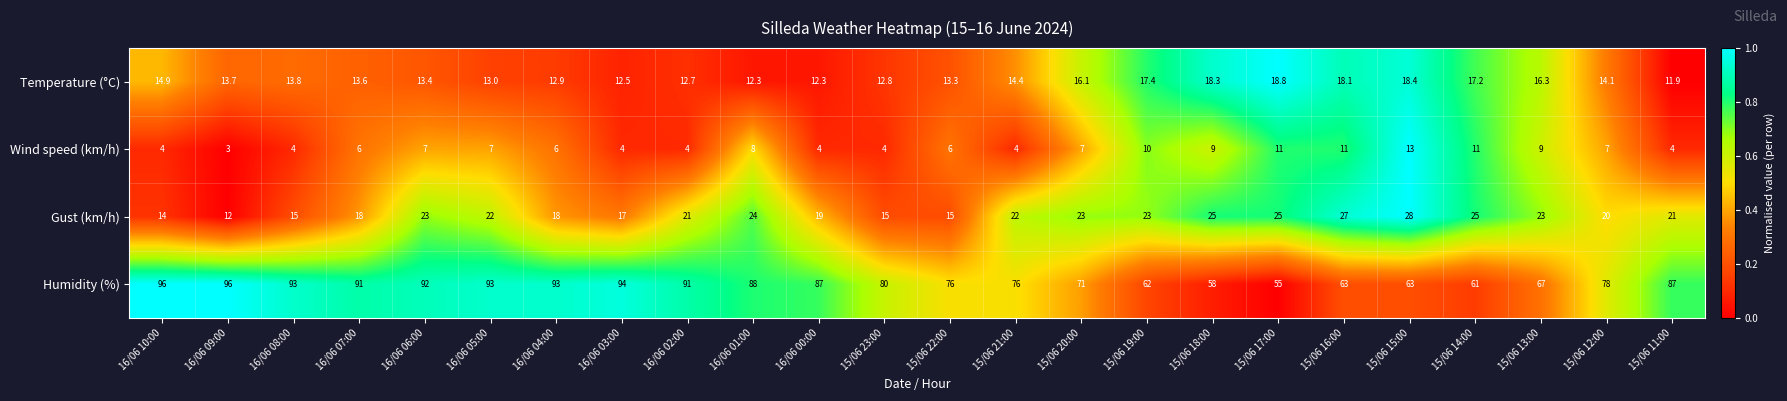

What is the difference between the highest and lowest values at 15/06 17:00?

44.0